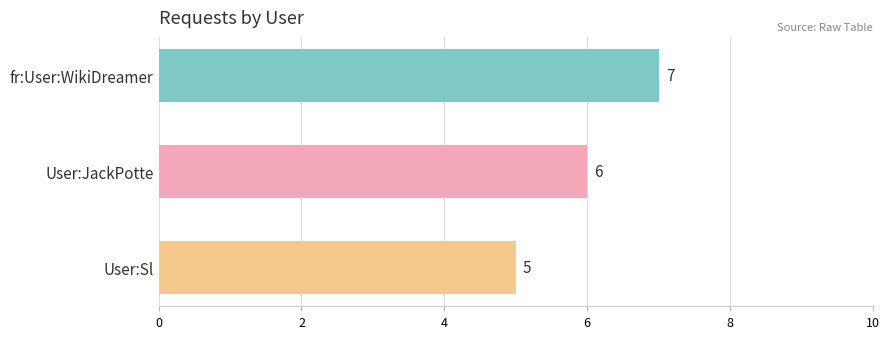

What is the ratio of the value at User:JackPotte to the value at User:Sl?

1.2